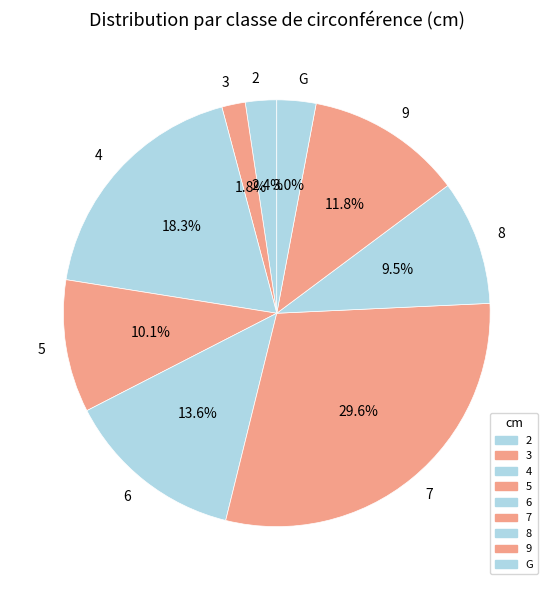

To the nearest percent, what percentage of the pie is 2?

2%